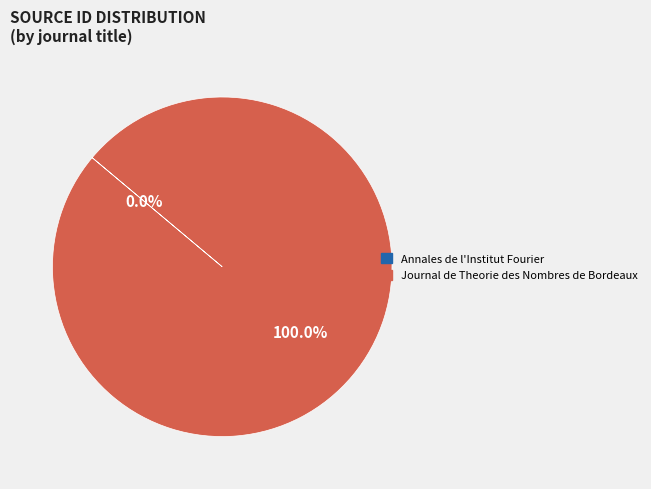

Is there a majority slice in this chart?

Yes